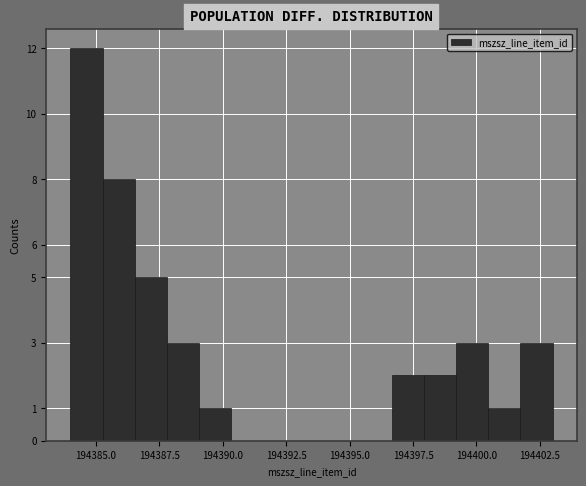

Read against the x-axis, roughly where is the centre of the tallest bar?

194384.5